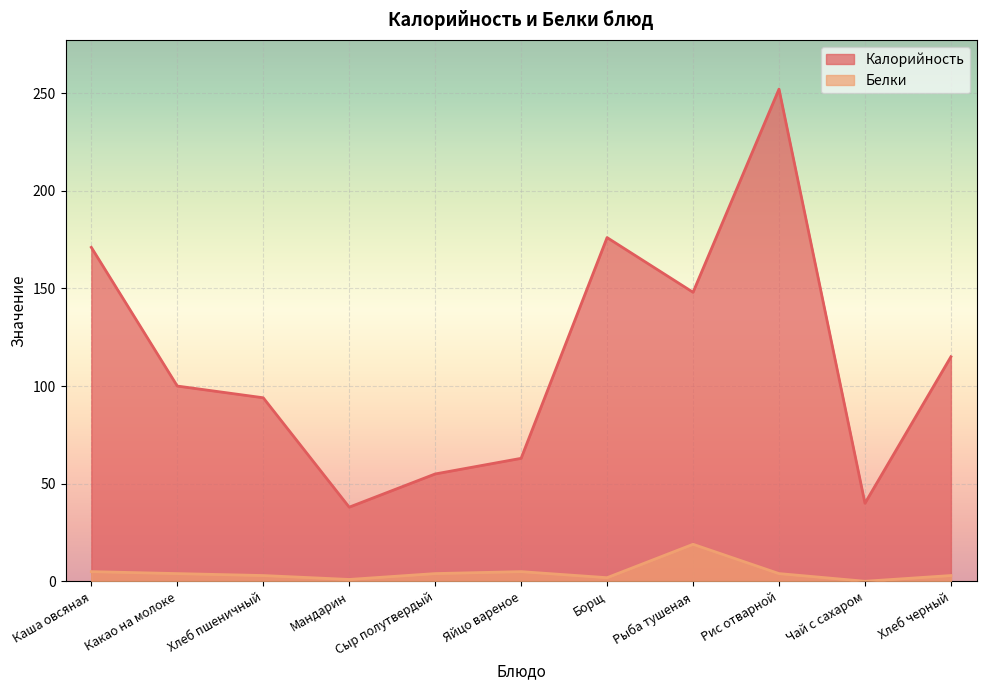

What is the value of the Белки point at the 6th from the left?

5.0